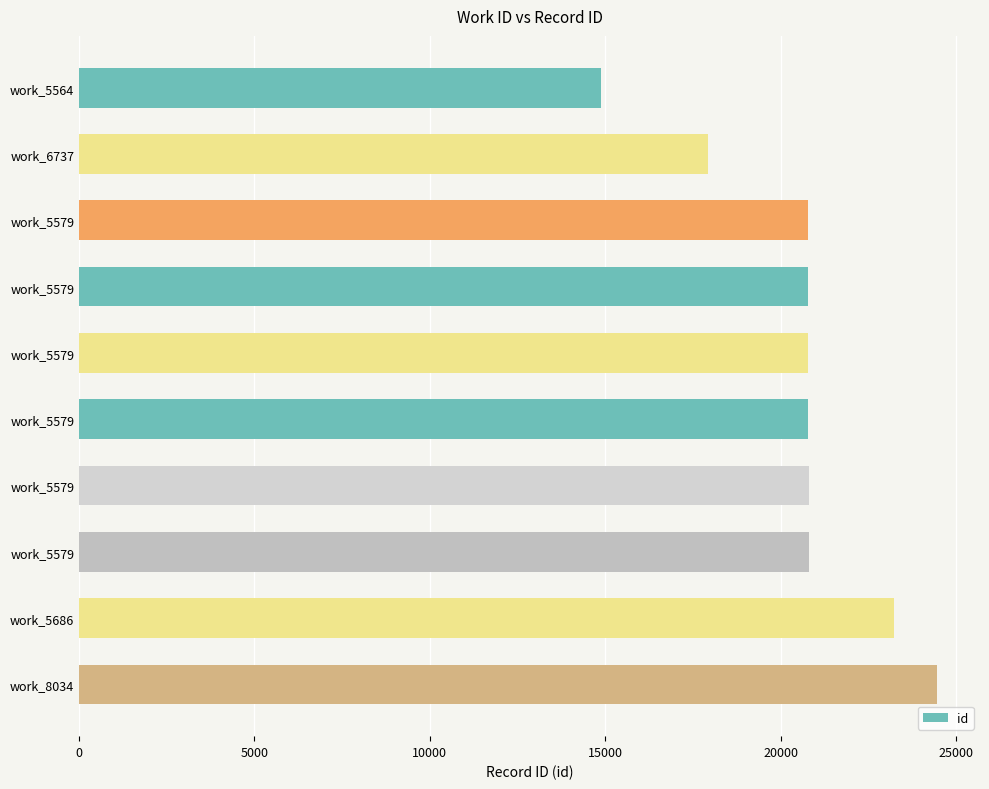

Are the bars grouped side by side (vs. stacked)?

No